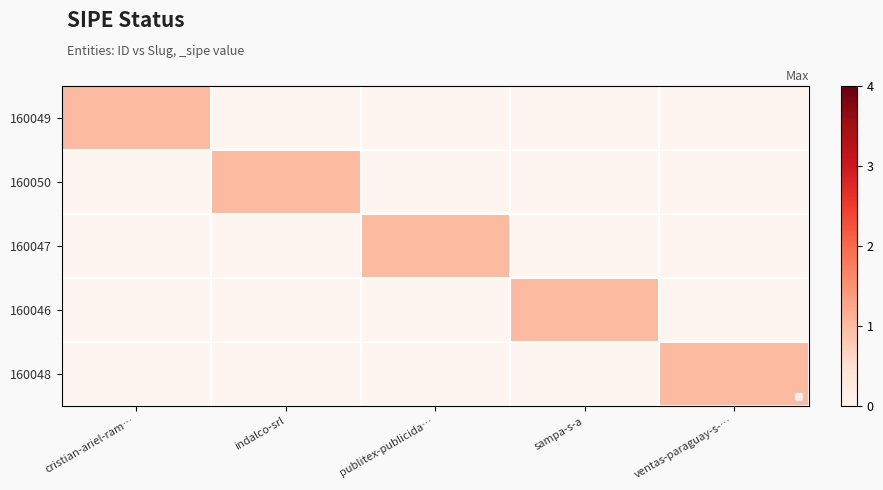

At how many categories does at least one series exceed 0?

5